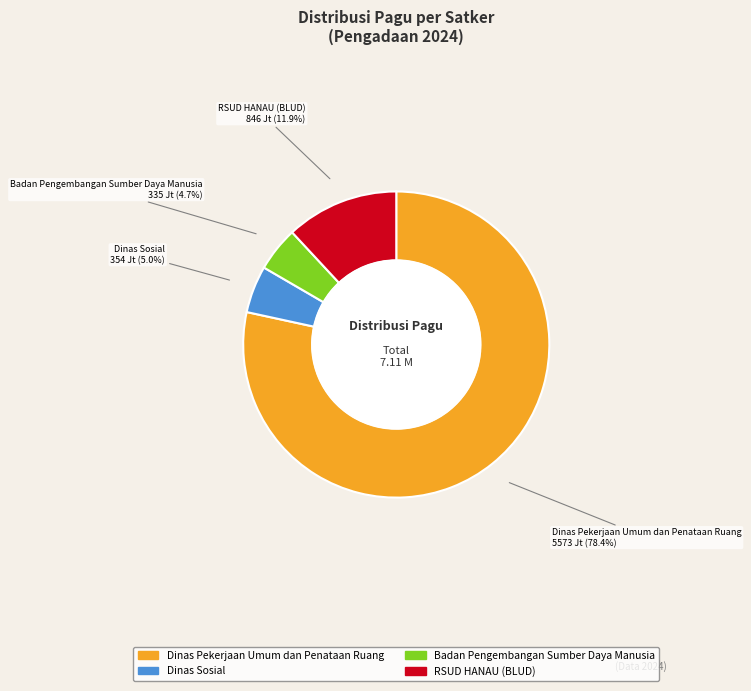

What is the largest slice in the pie chart?

Dinas Pekerjaan Umum dan Penataan Ruang